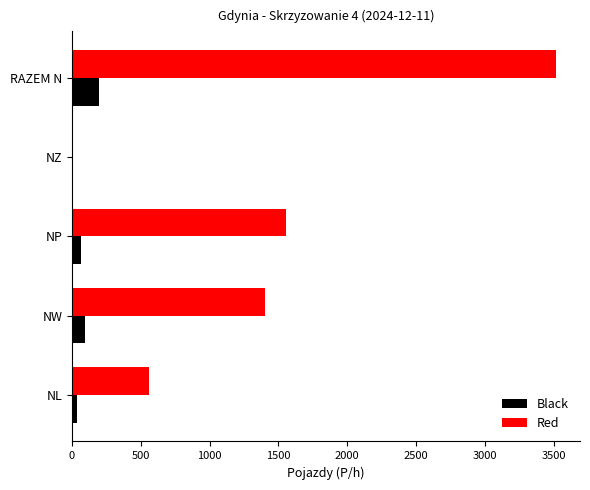

What value does the Red series have at NW?

1405